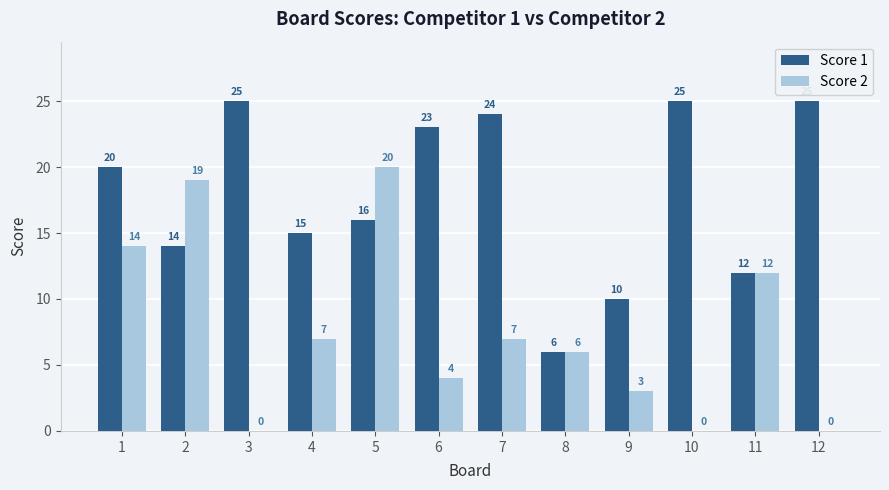

Which series changed the most between 1 and 2?

Score 1